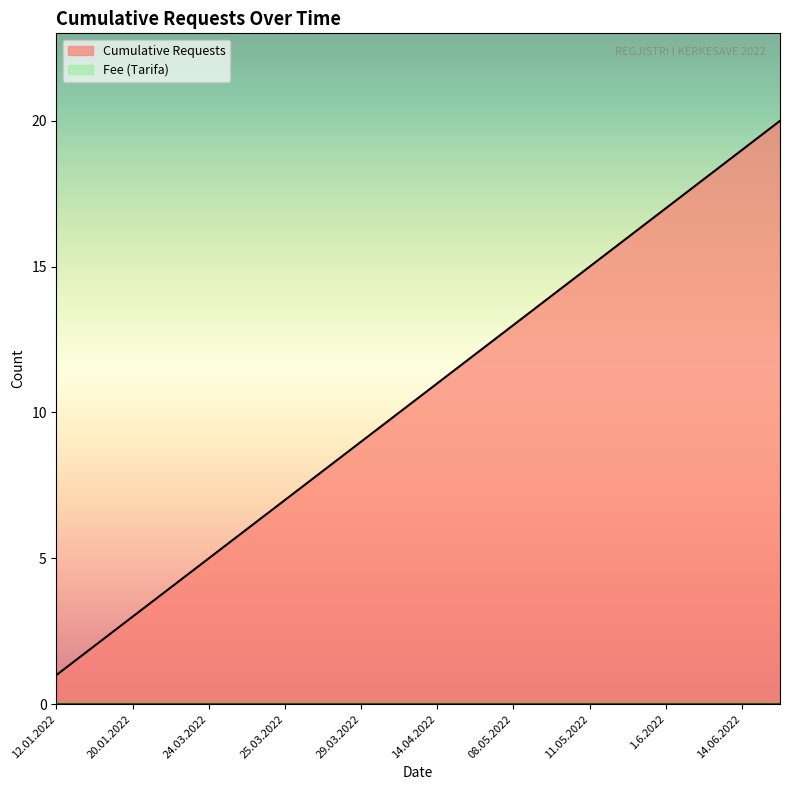

Is it true that the value at 01.03.2022 is 1?

False